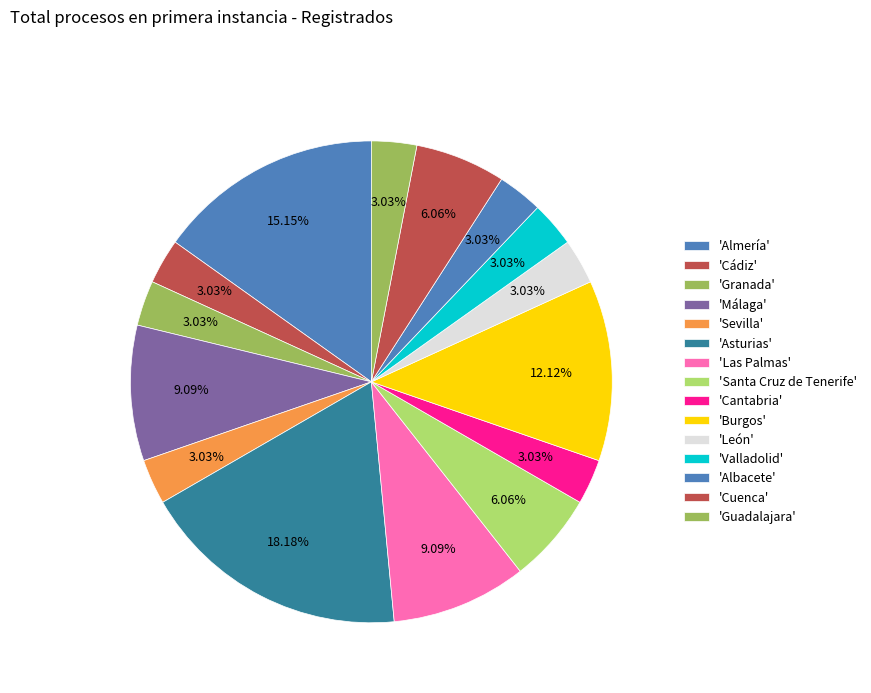

Count the number of slices in the pie.

15